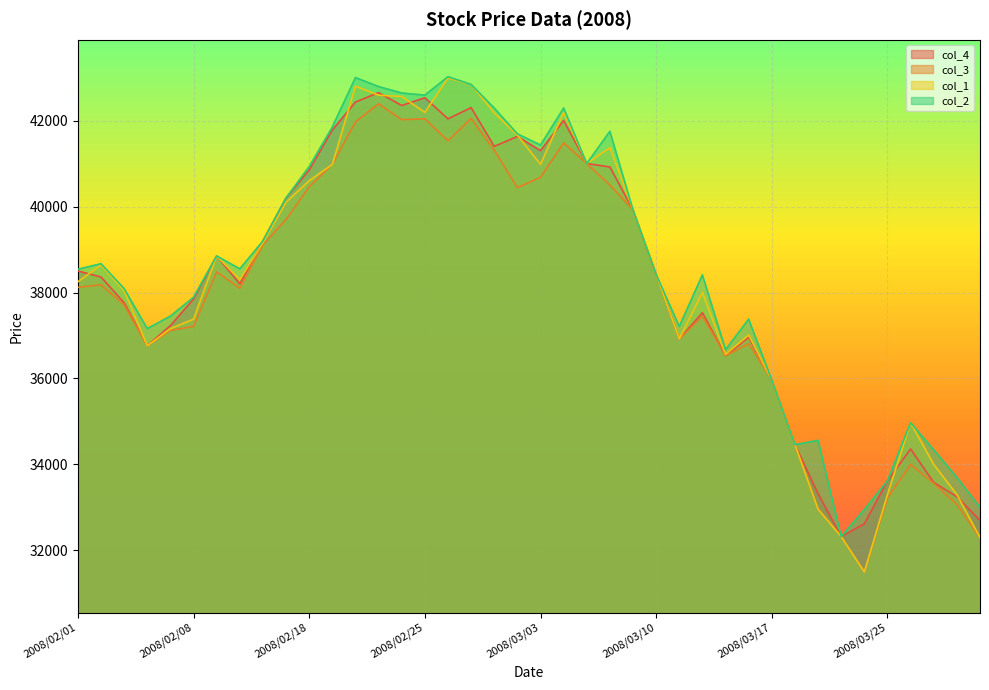

Is the value of col_1 at 2008/02/18 greater than the value of col_2 at 2008/02/19?

No